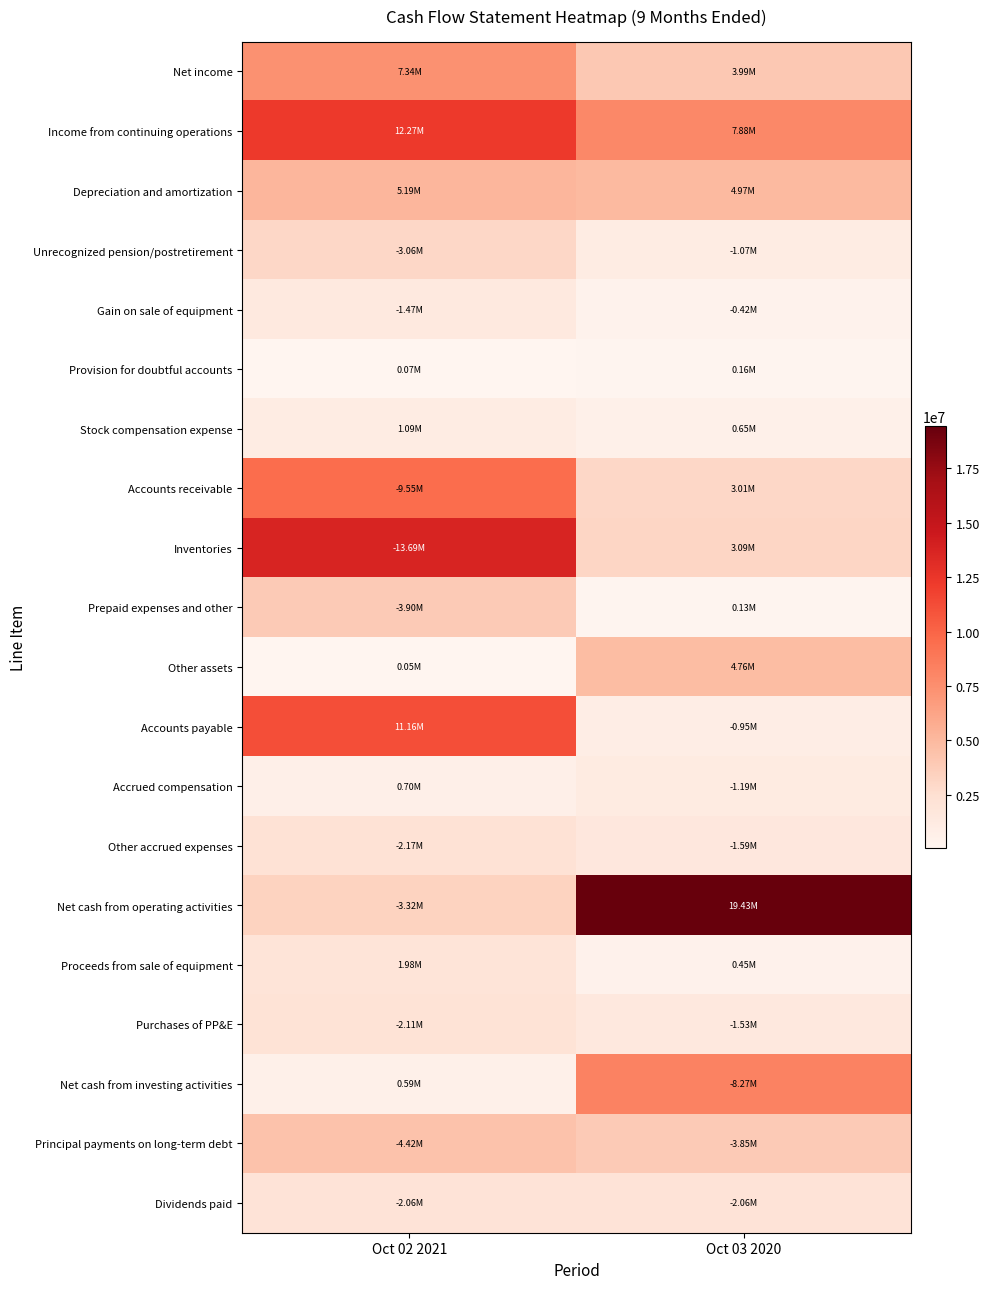

At how many categories does at least one series exceed 11068547?

2